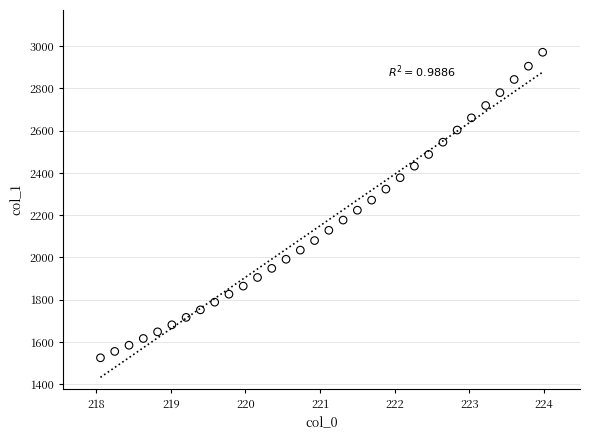

What is the range of Y values (max minus min)?

1446.5